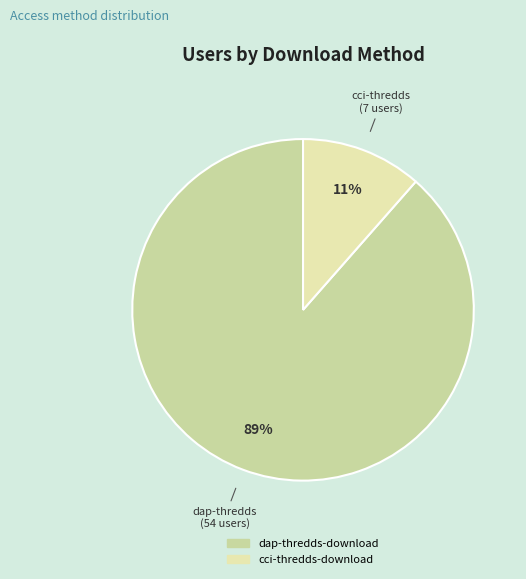

True or false: dap-thredds-download accounts for 78% of the total.

False